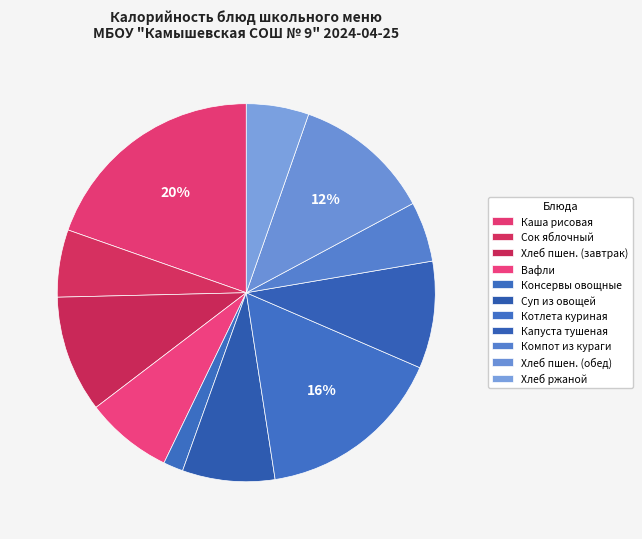

How many slices are in this pie chart?

11